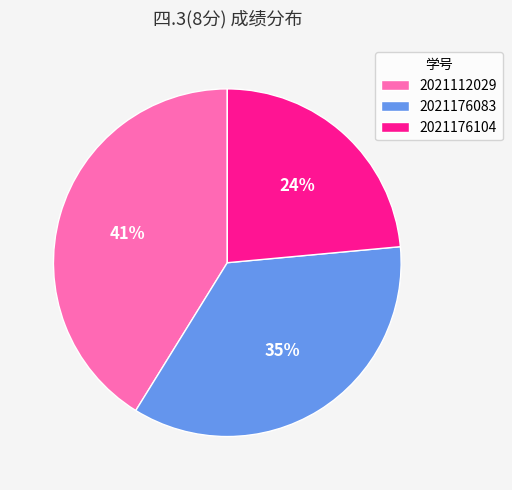

Which slice is the smallest?

2021176104